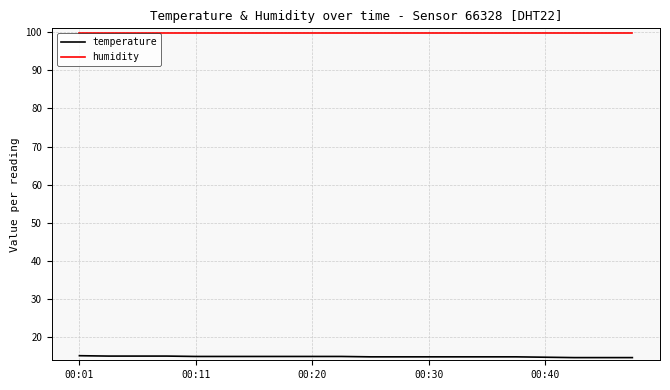

Which series has the largest total across all categories?

humidity